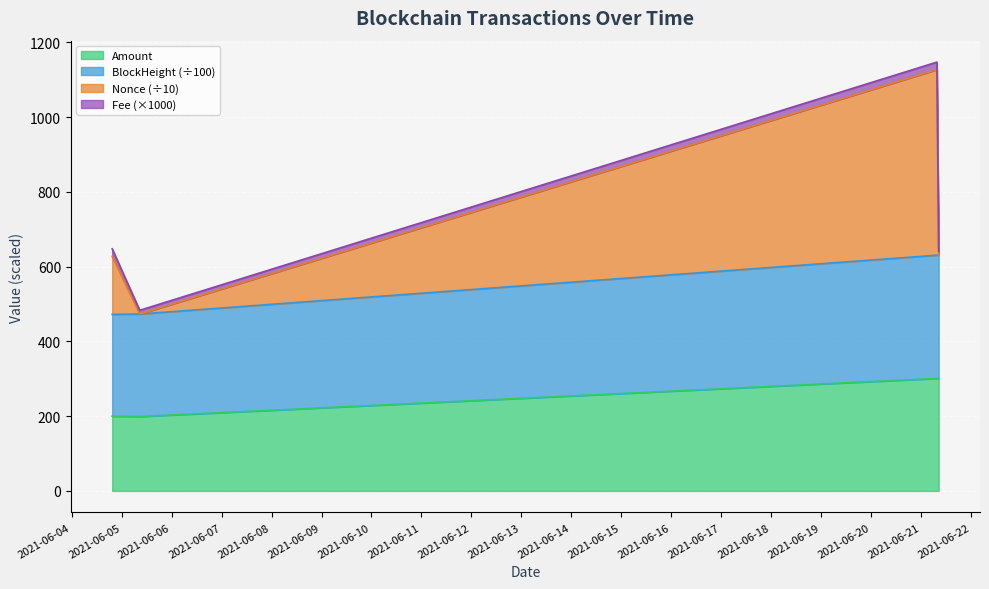

At which label is BlockHeight closest to 551?

2021-06-05 08:45:00